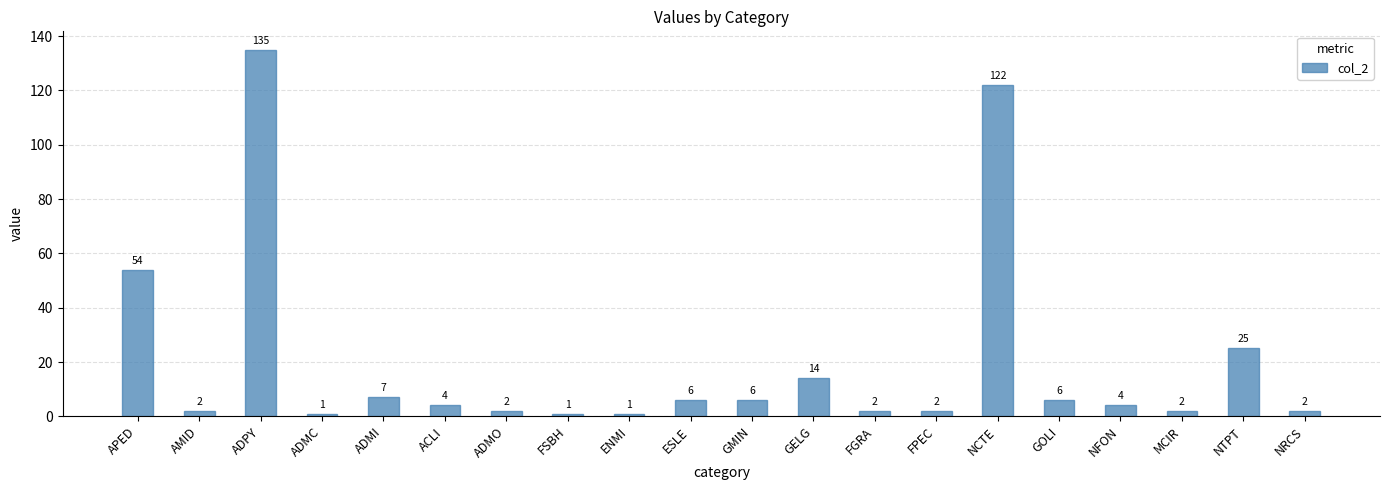

What is the difference between the second highest and minimum values?

121